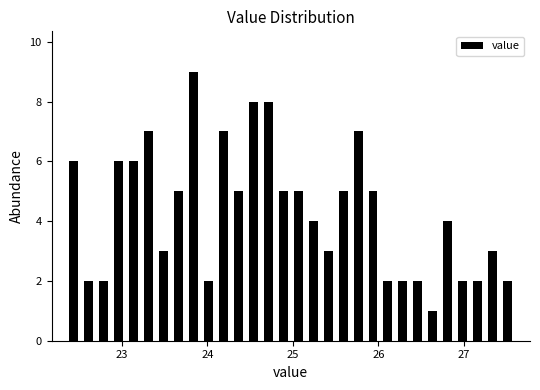

Read against the x-axis, roughly where is the centre of the tallest bar?

23.8